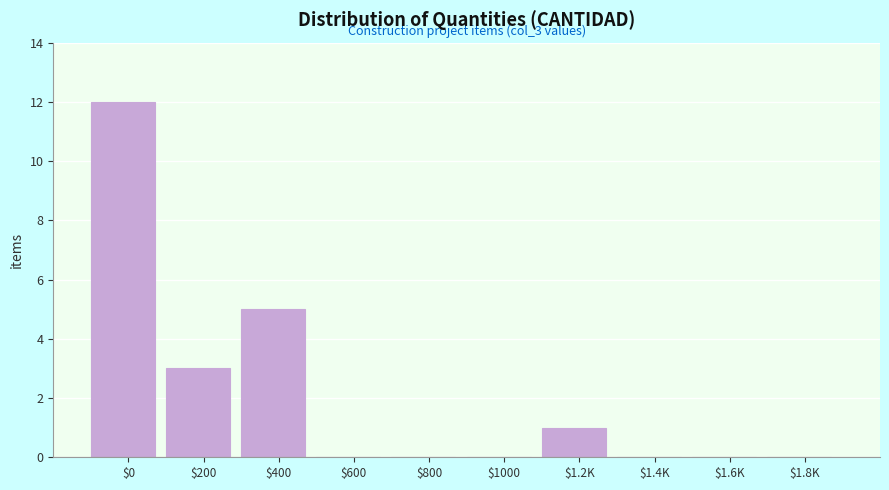

What is the maximum value shown in the chart?

12